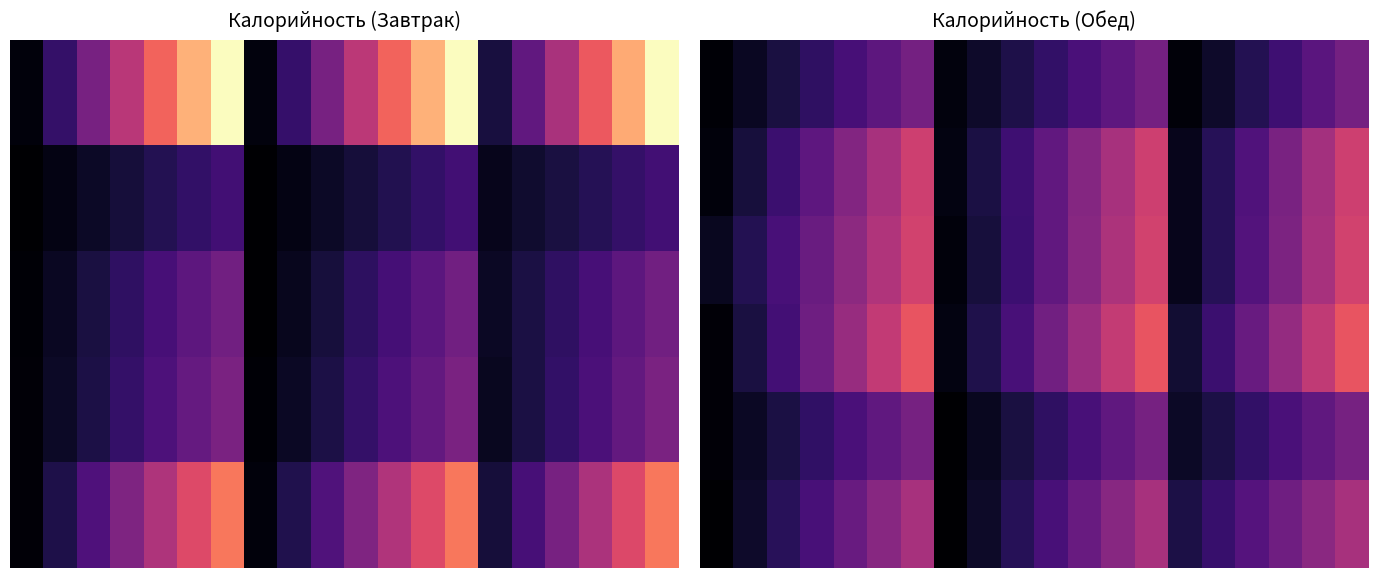

What is the average value of the 1 series?

83.2